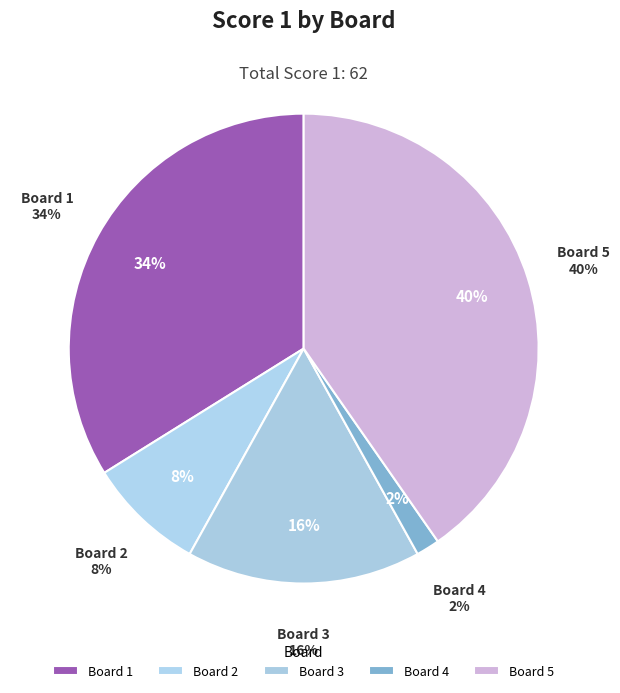

Is Board 5 the majority of the pie?

No